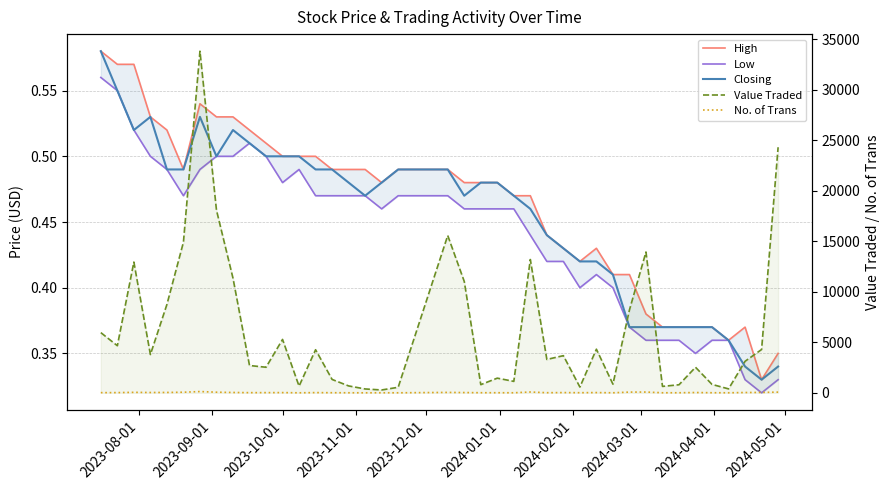

Does the chart display data point markers on the line(s)?

No